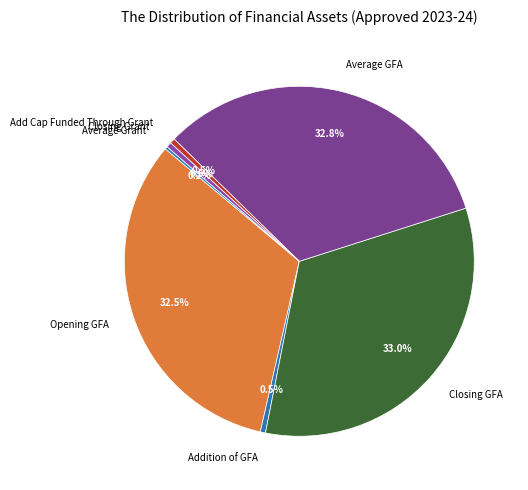

Which has a higher value, Average GFA or Add Cap Funded Through Grant?

Average GFA